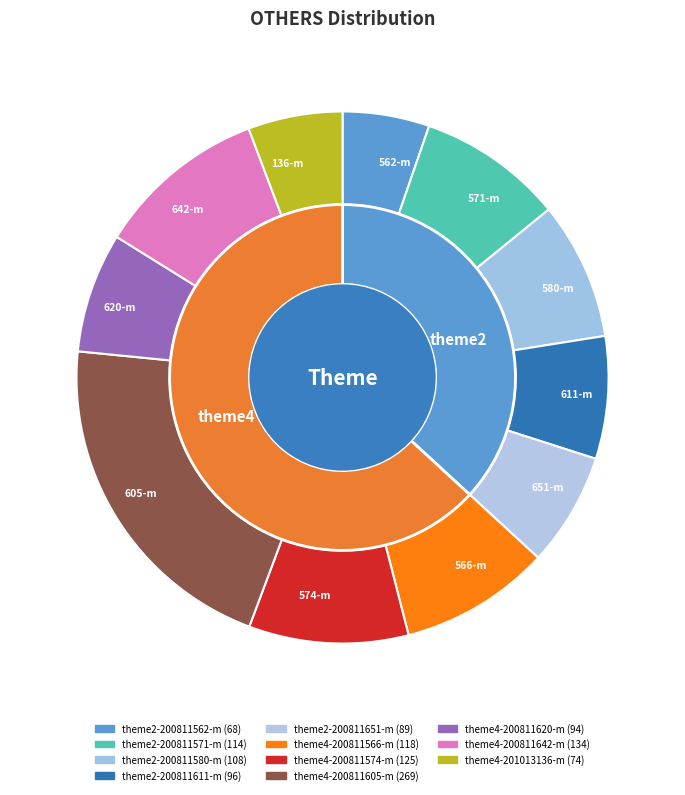

To the nearest percent, what percentage of the pie is theme4-200811605-m?

21%